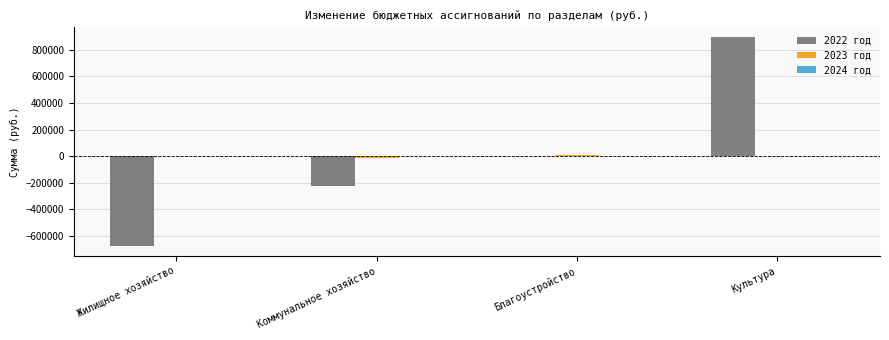

The 2022 год series shows 0.0 at Благоустройство. True or false?

True